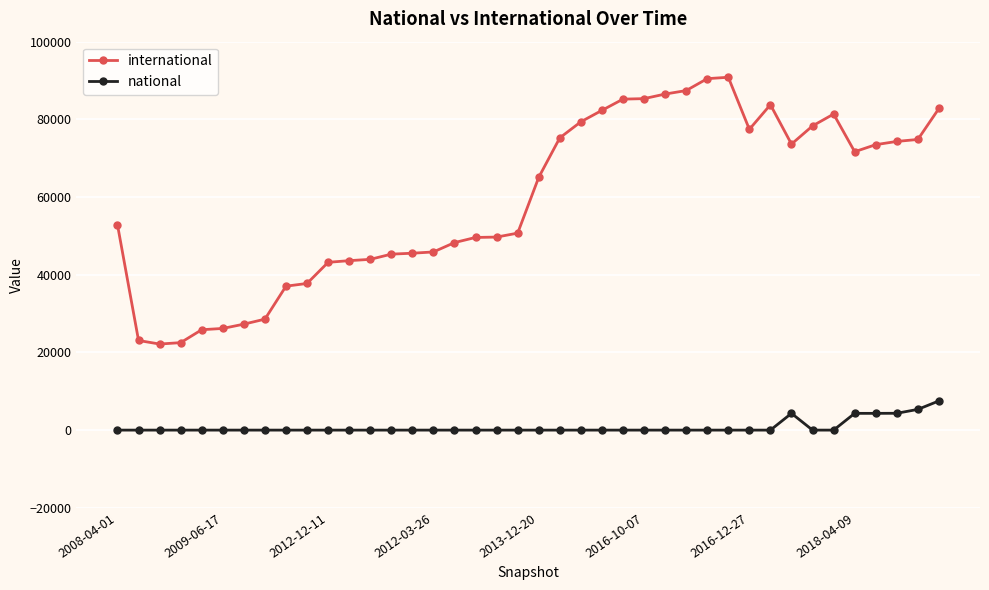

True or false: national has more than 0 interior local peaks.

True